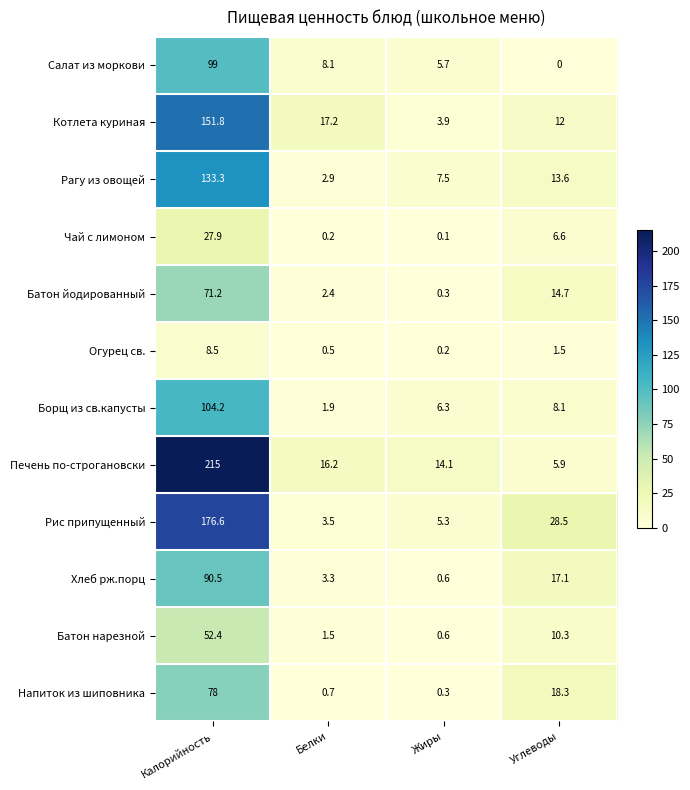

What is the sum of all Батон йодированный values?

88.6